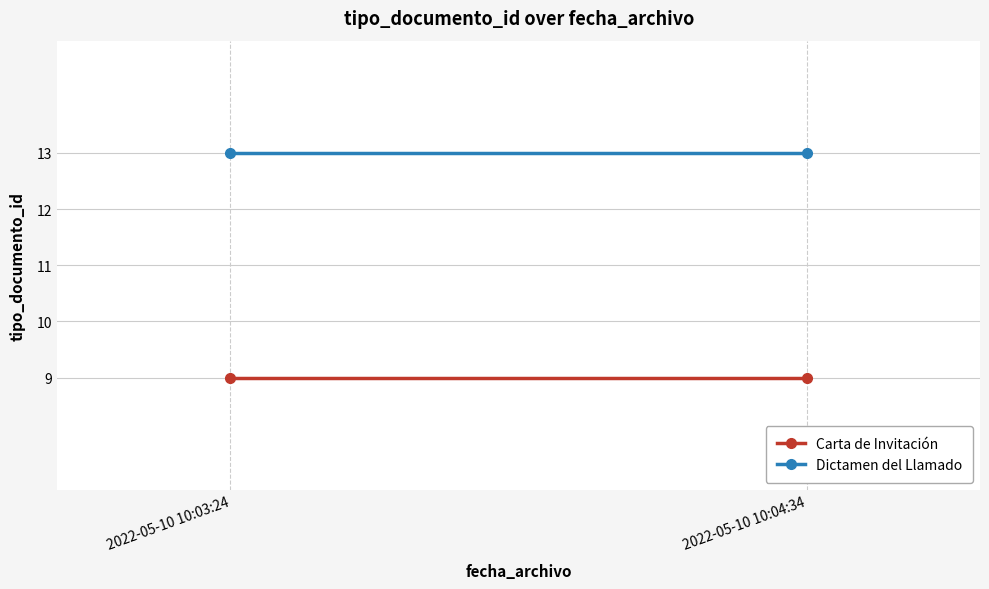

How many lines are shown in the chart?

2